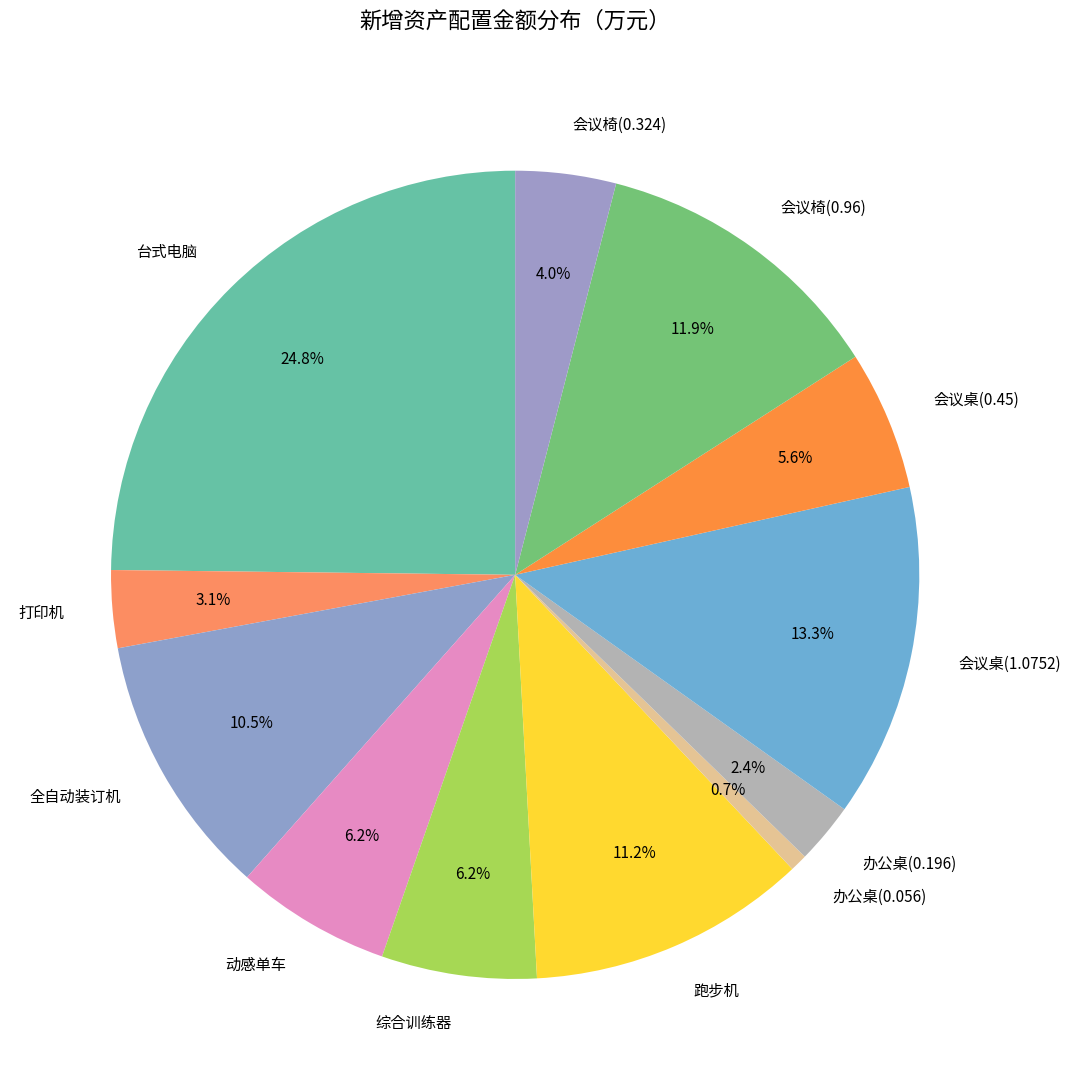

Which category has the smallest portion of the pie?

办公桌(0.056)